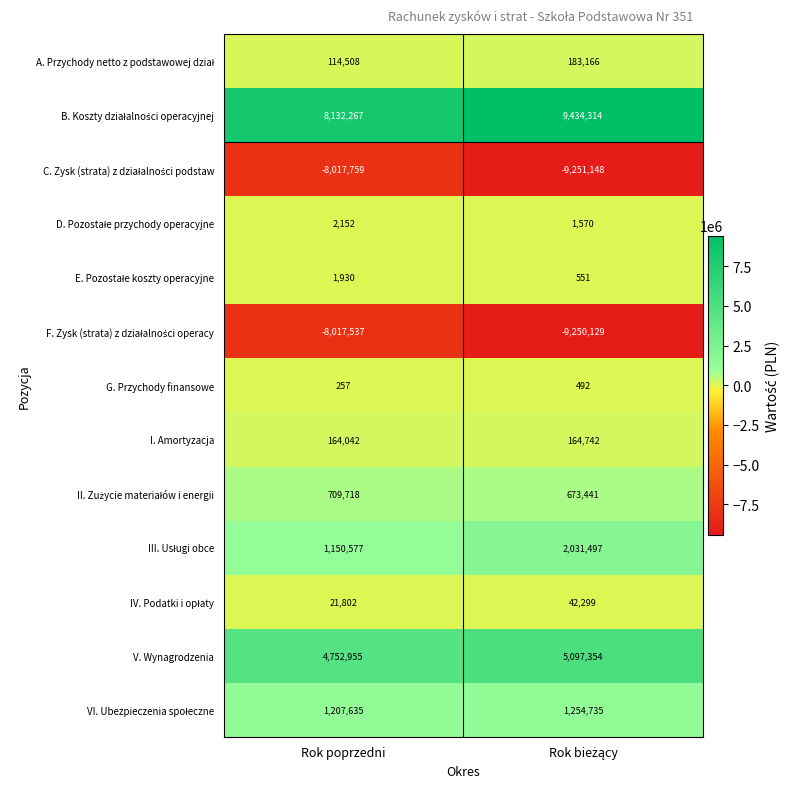

Where is G. Przychody finansowe nearest to the value 374?

Rok poprzedni